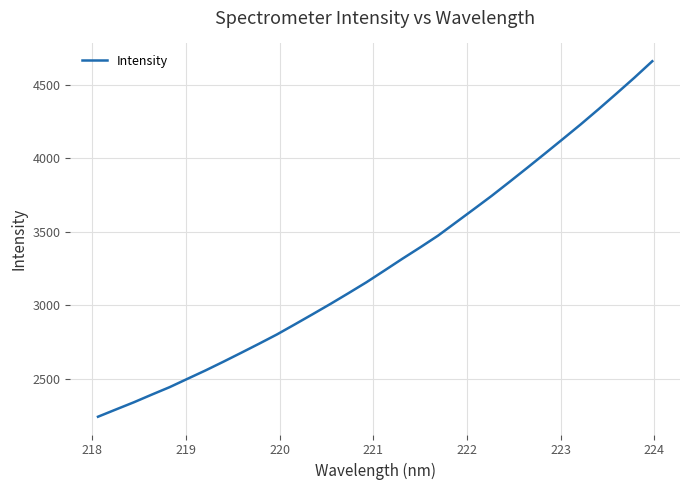

What is the difference between the maximum and minimum values?

2417.2